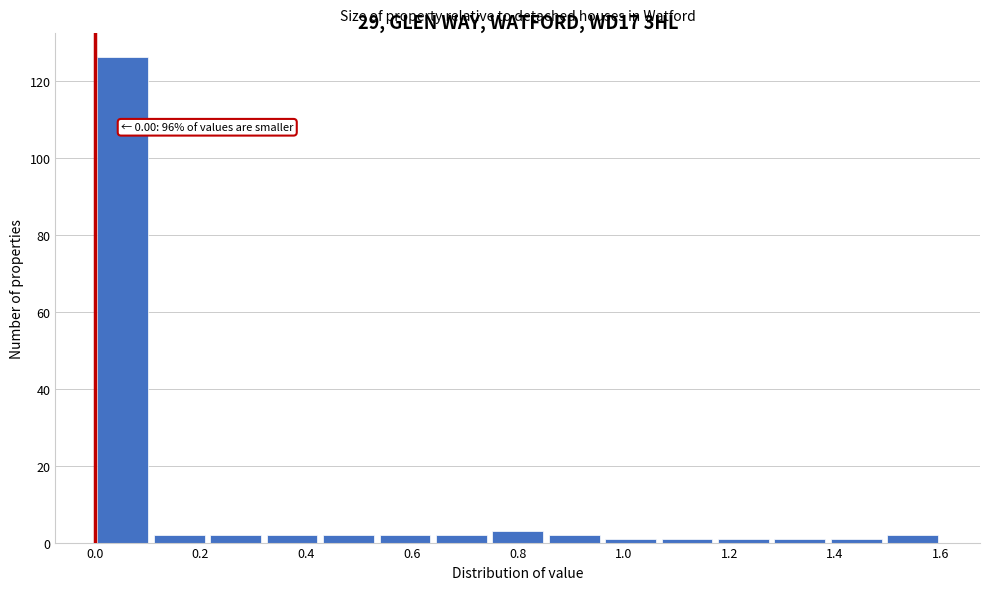

Which range on the x-axis has the tallest bar?

0.00 to 0.10